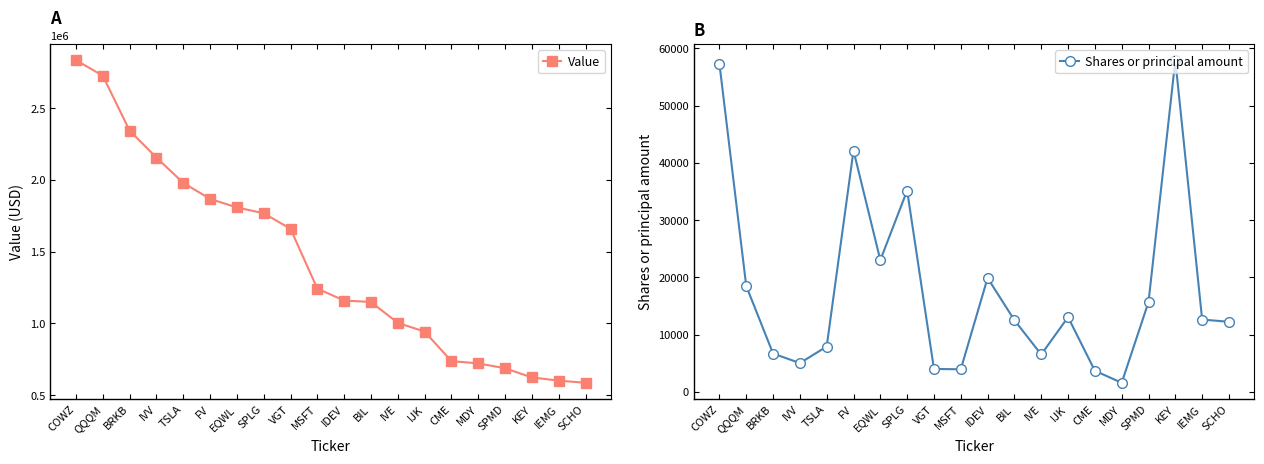

How many categories are shown in the chart?

20